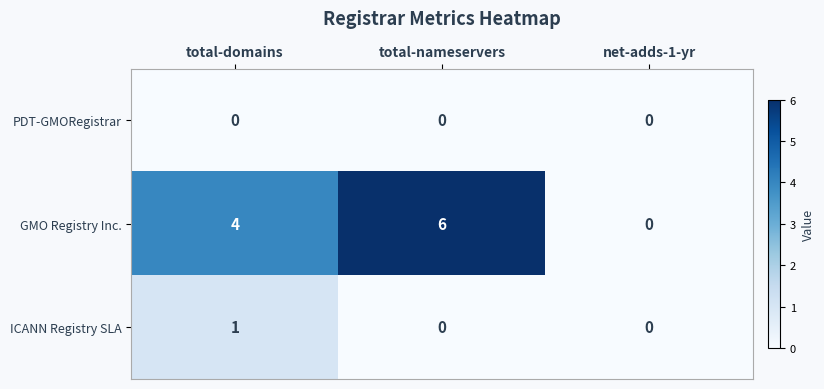

At how many categories does at least one series exceed 5?

1